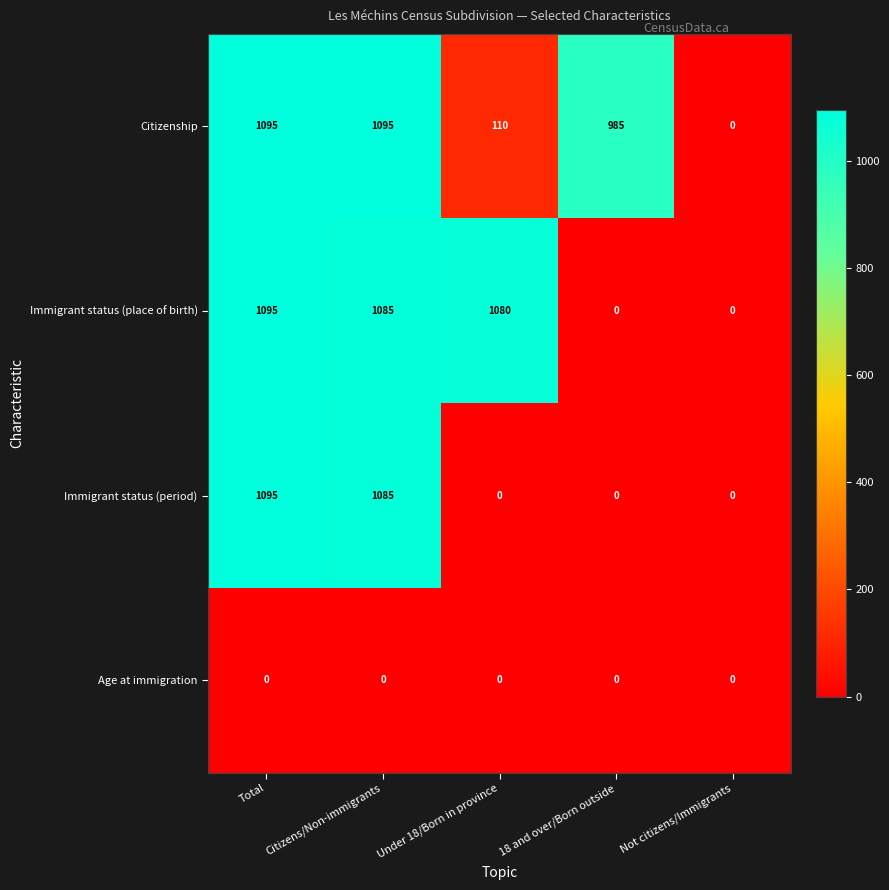

Reading left to right, list all the values displayed in this chart.

Citizenship: 1095	1095	110	985	0
Immigrant status (place of birth): 1095	1085	1080	0	0
Immigrant status (period): 1095	1085	0	0	0
Age at immigration: 0	0	0	0	0